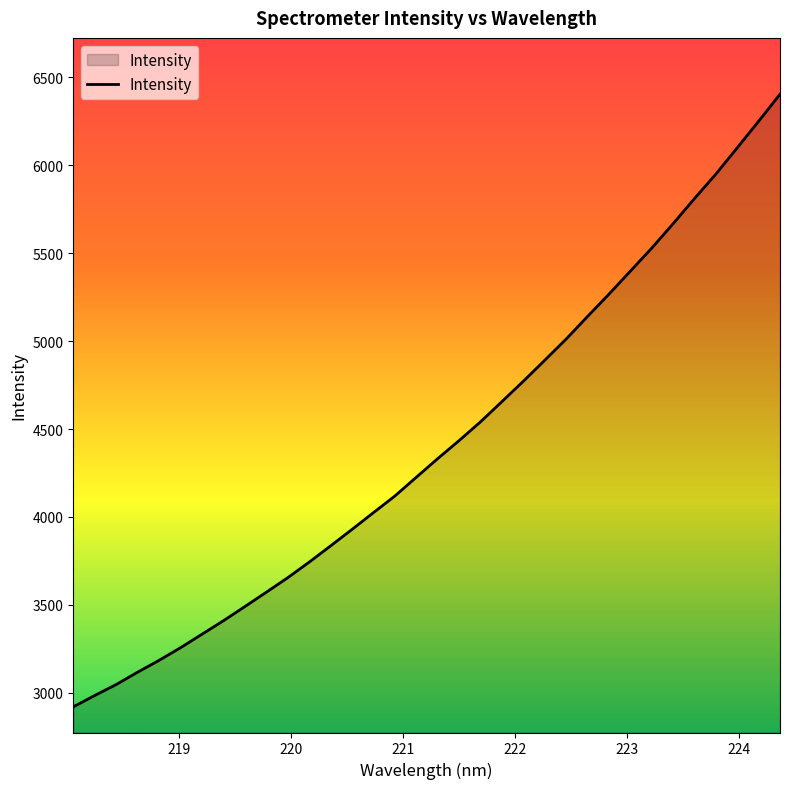

What is the maximum value shown in the chart?

6404.3